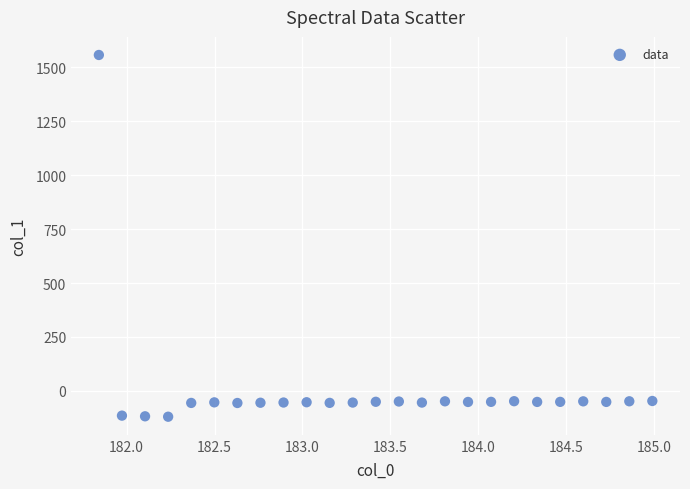

What is the range of Y values (max minus min)?

1678.0